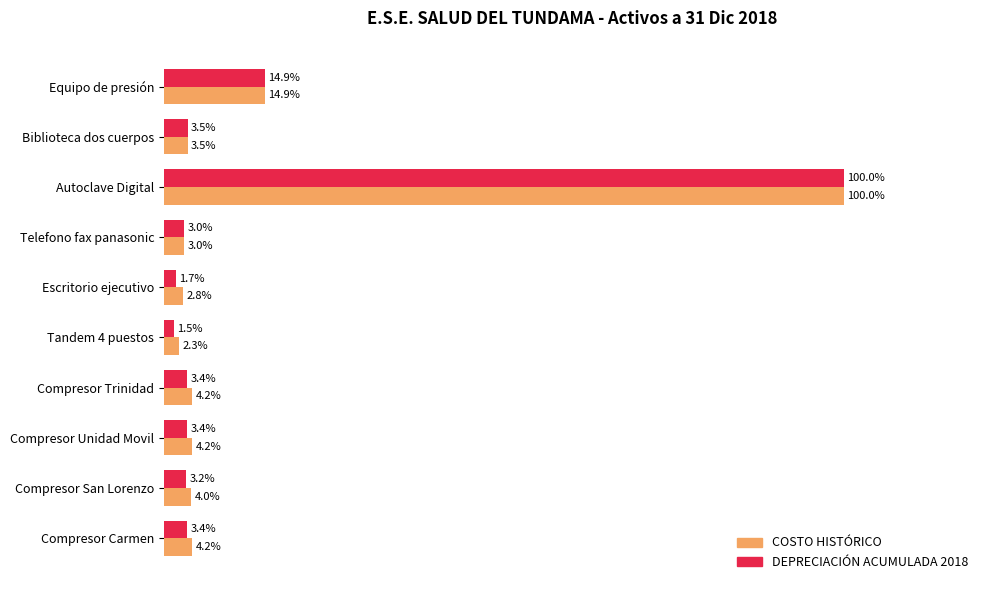

Rank the series by their average value, from lowest to highest.

DEPRECIACIÓN ACUMULADA 2018, COSTO HISTÓRICO